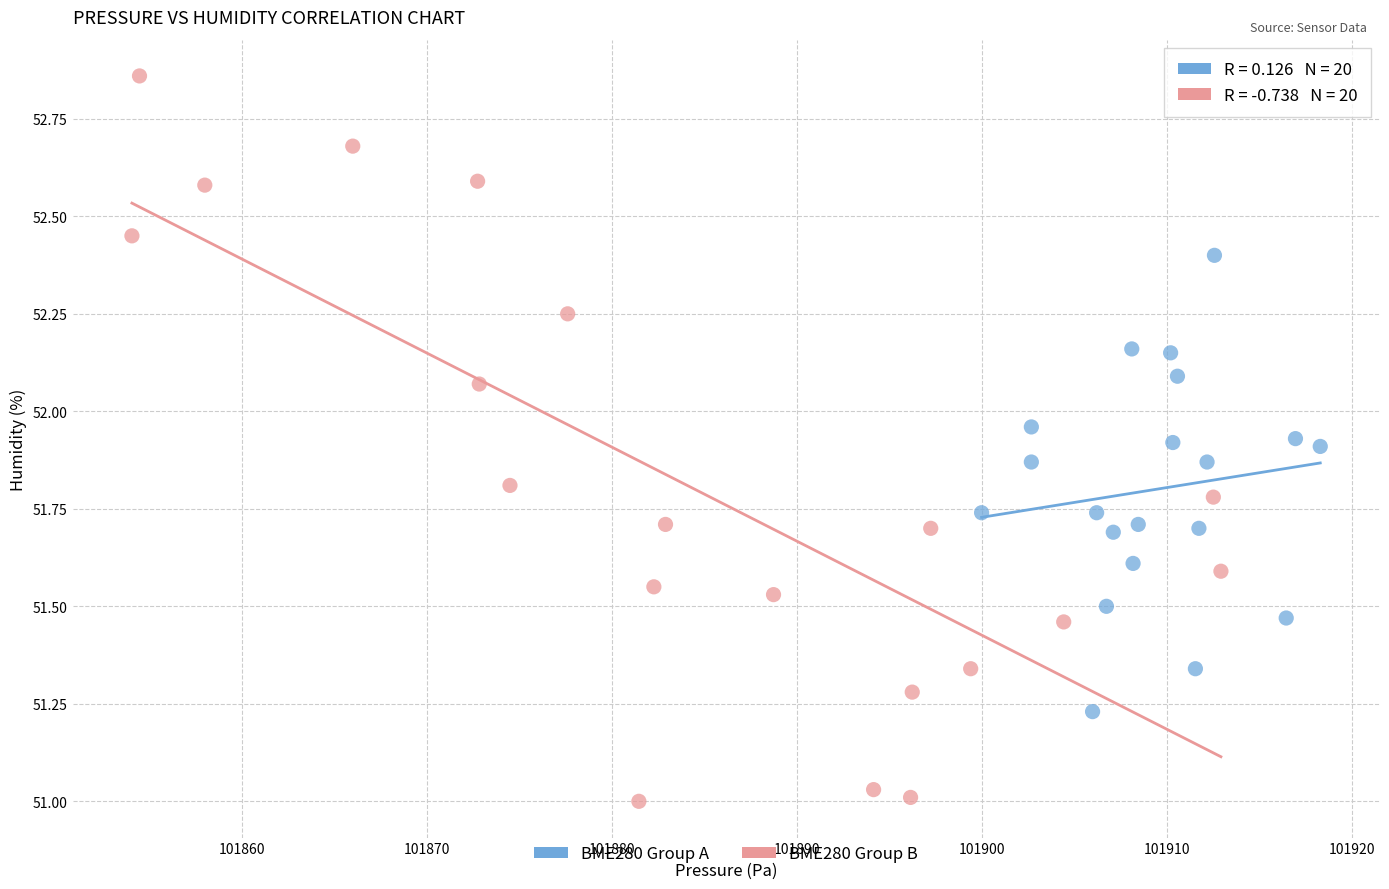

Which series has the largest Y range (max minus min)?

BME280 Group B